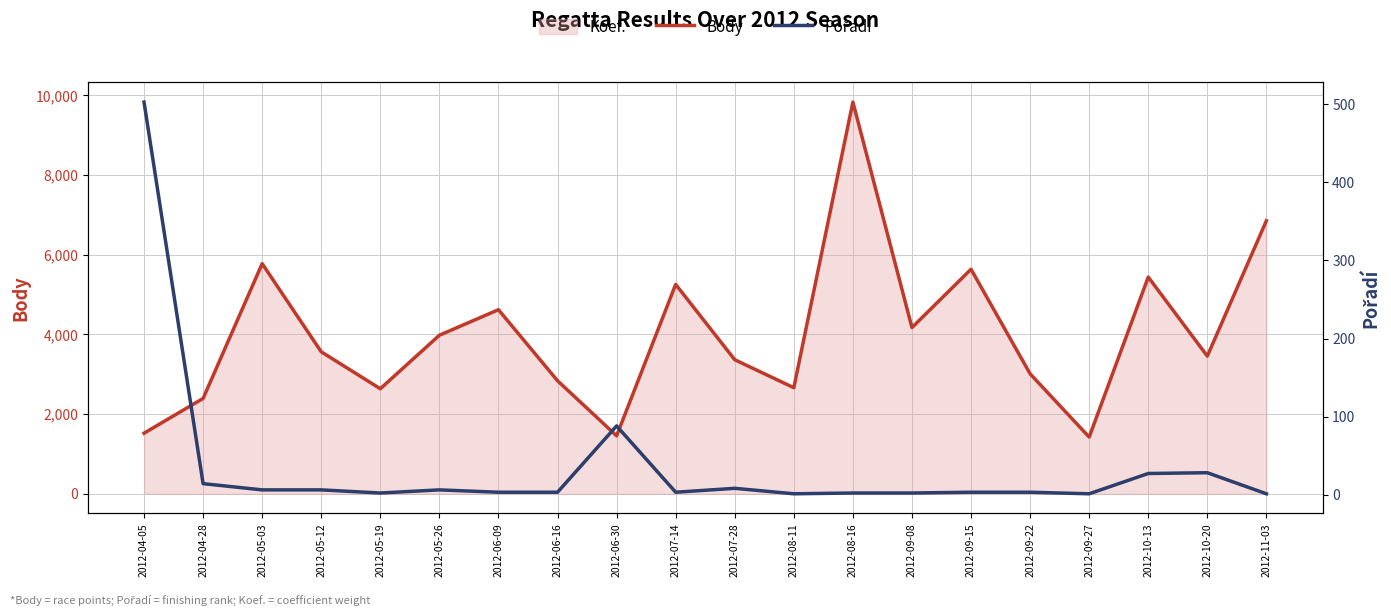

How many interior local valleys does the Pořadí series have?

4